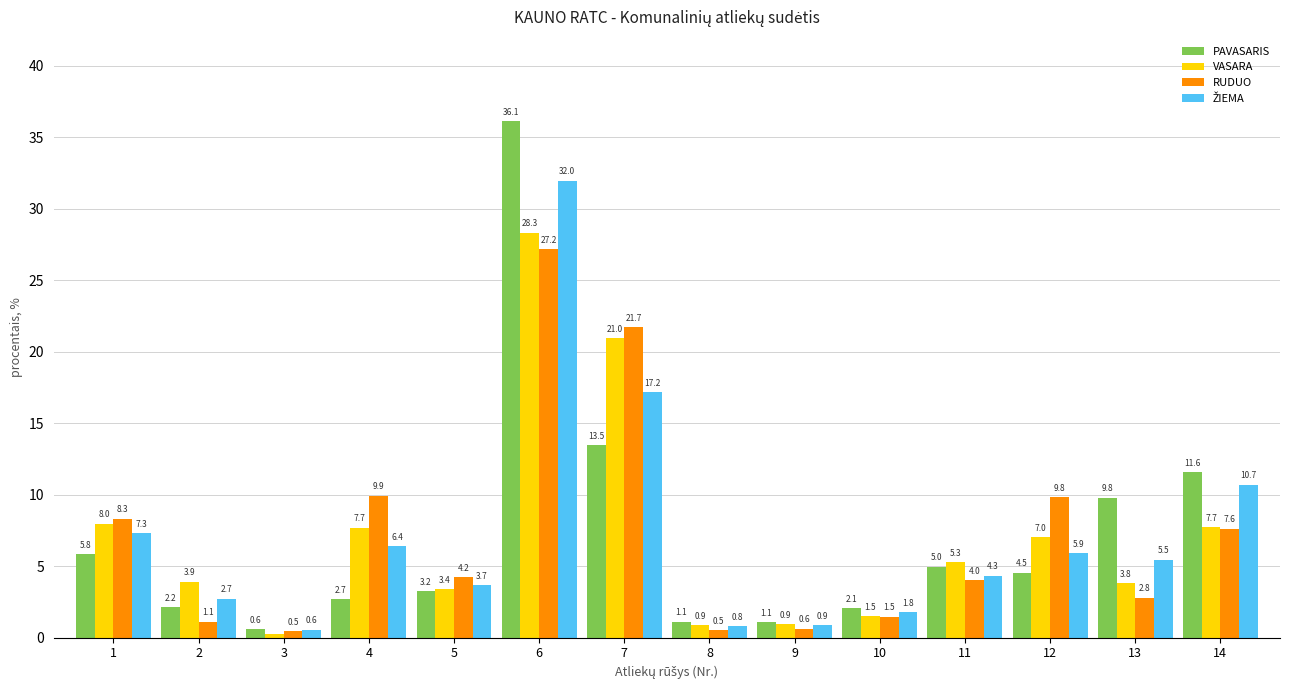

Which series has the widest spread of values?

PAVASARIS